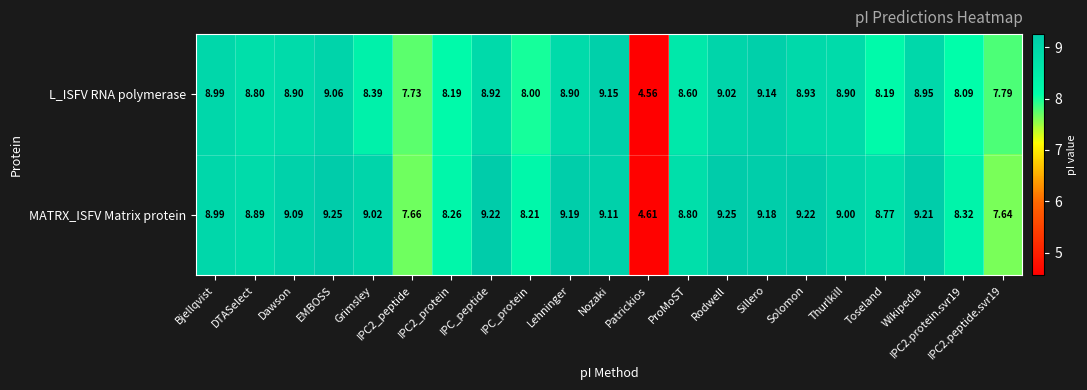

At ProMoST, list the series in order from smallest to largest.

L_ISFV RNA polymerase, MATRX_ISFV Matrix protein